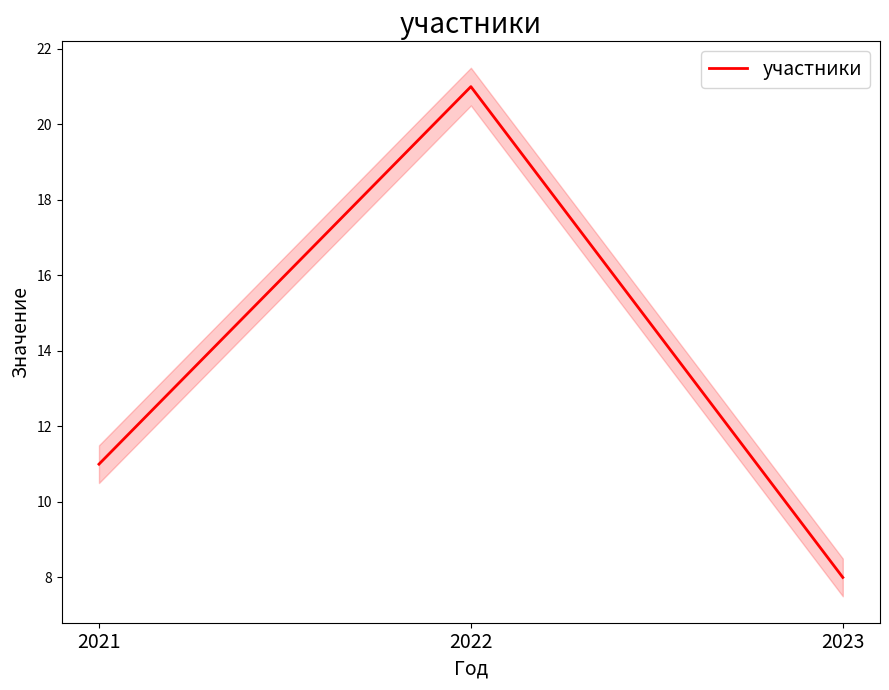

List the labels in order of value, largest first.

2022, 2021, 2023